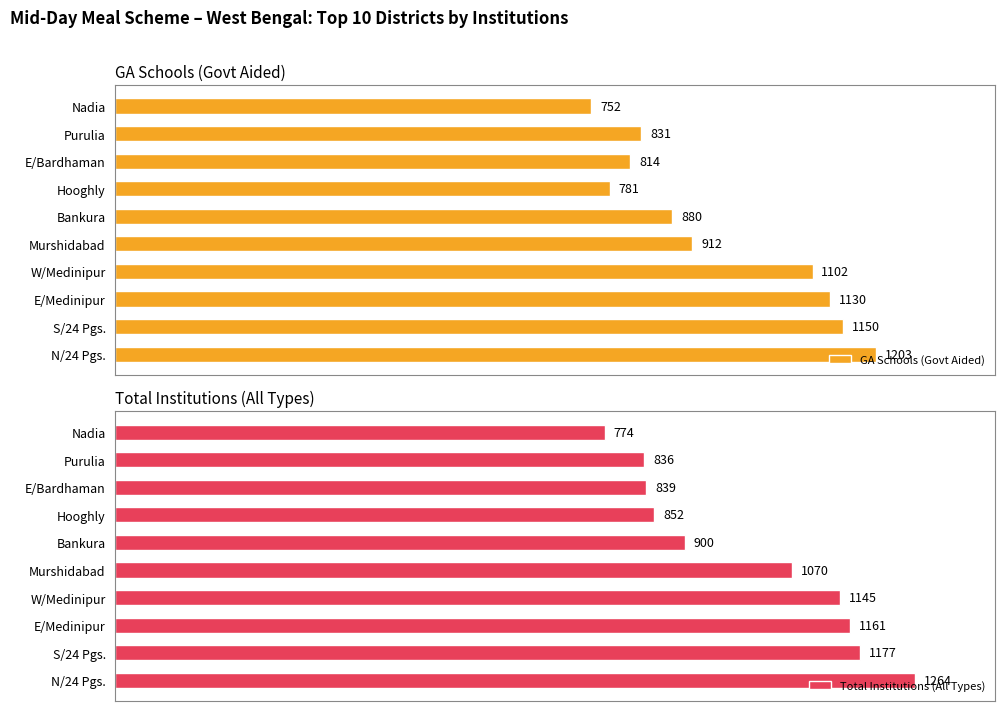

What are all the series names shown in the legend?

GA Schools (Govt Aided), Total Institutions (All Types)